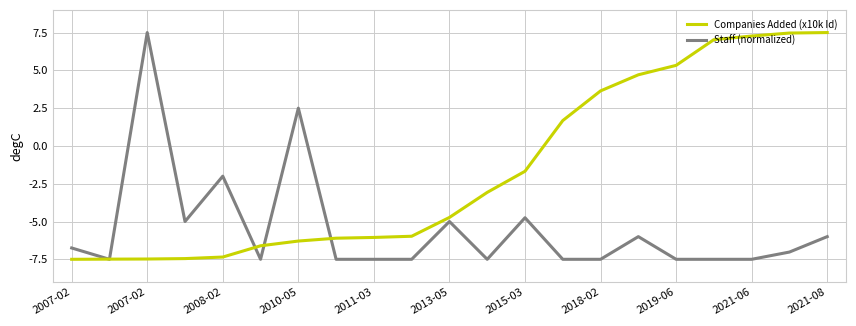

Which series has the largest total across all categories?

Companies Added (x10k Id)